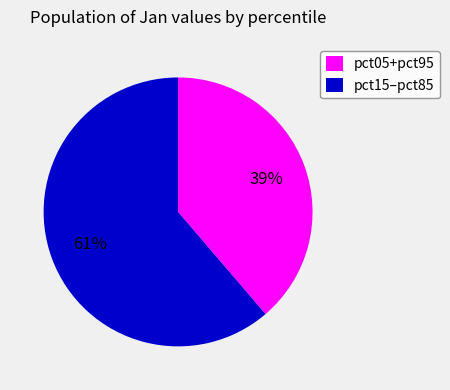

To the nearest percent, what is the combined percentage of pct05+pct95 and pct15–pct85?

100%